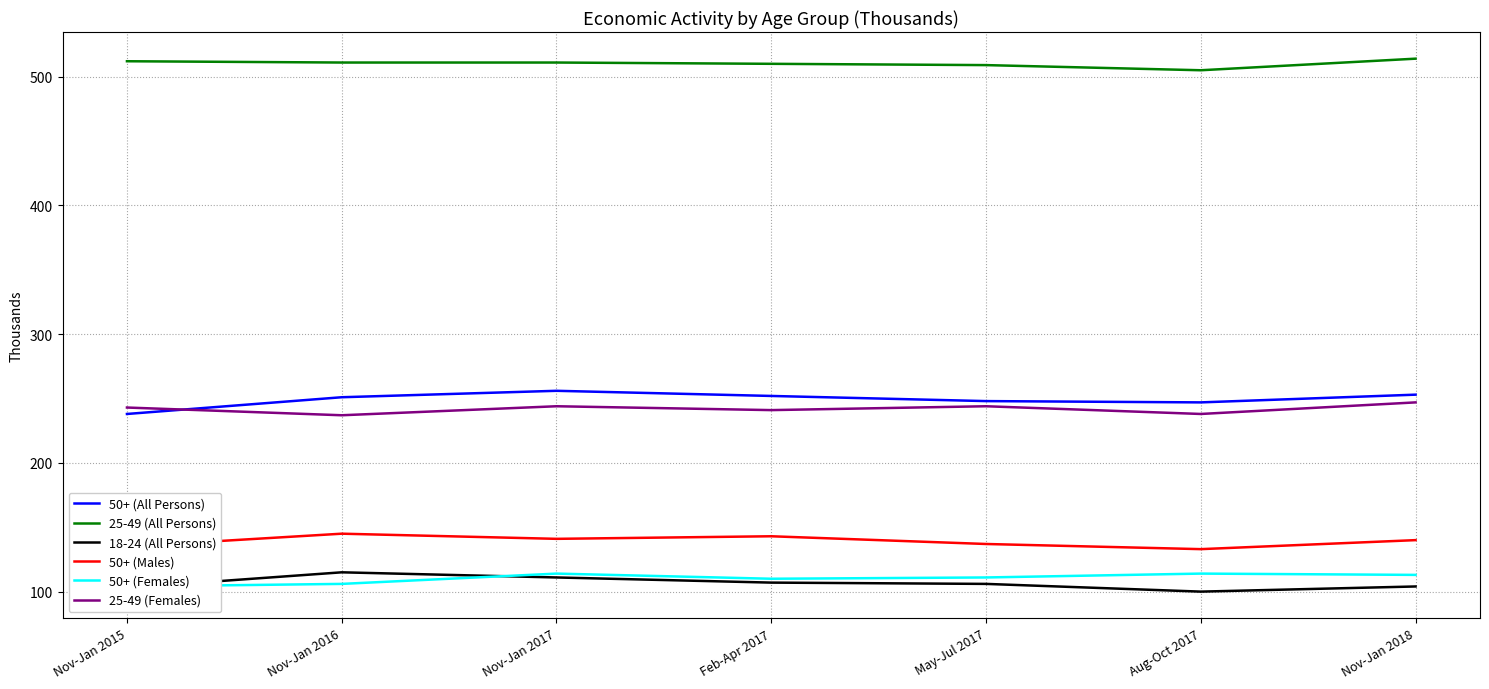

Does the chart display data point markers on the line(s)?

No